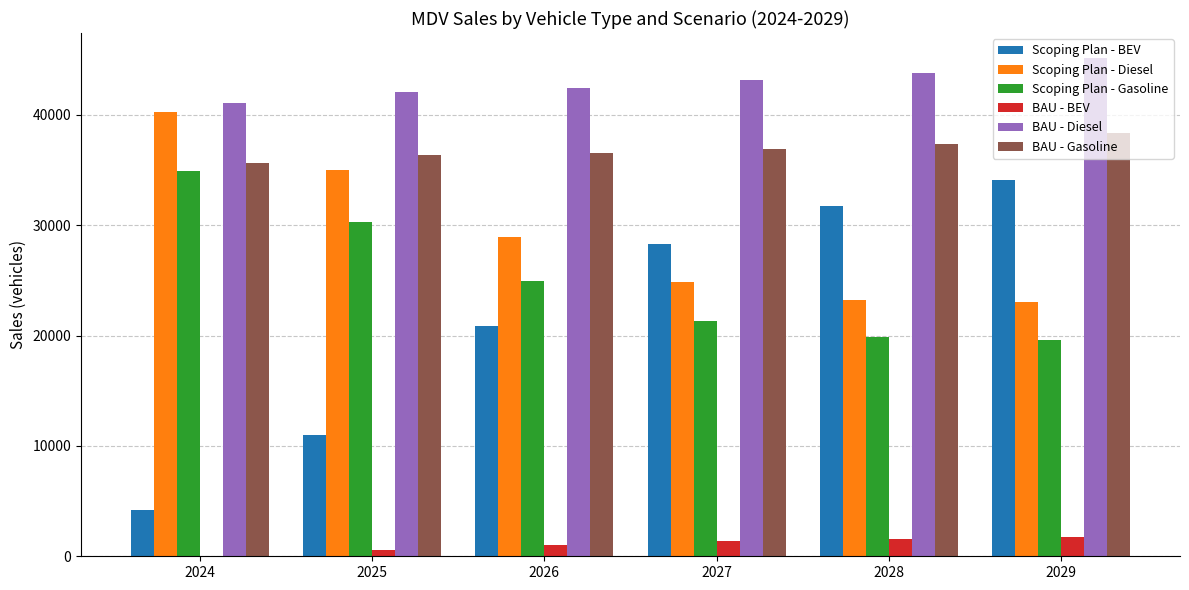

Where does the BAU - BEV series first go above 1414?

2027